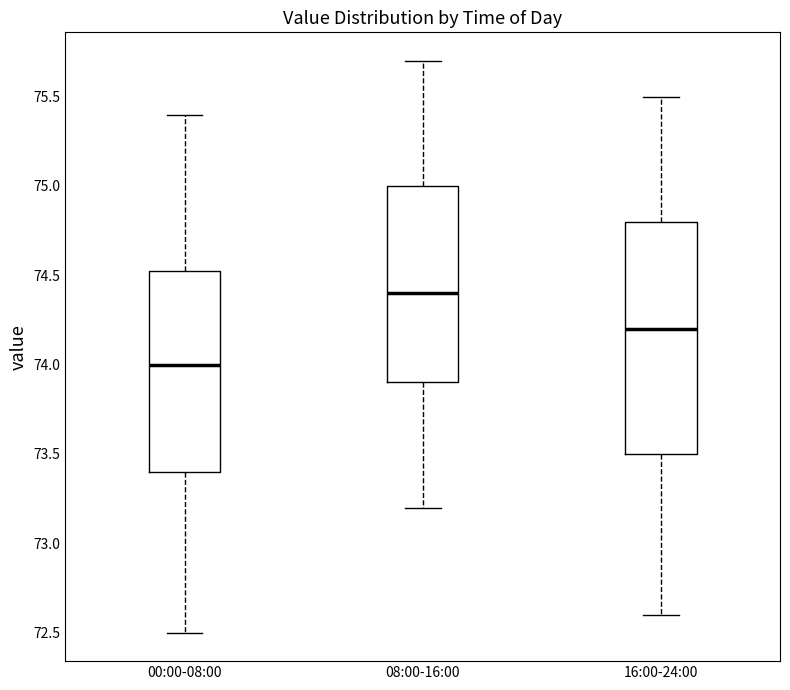

Which box has the highest median line?

08:00-16:00